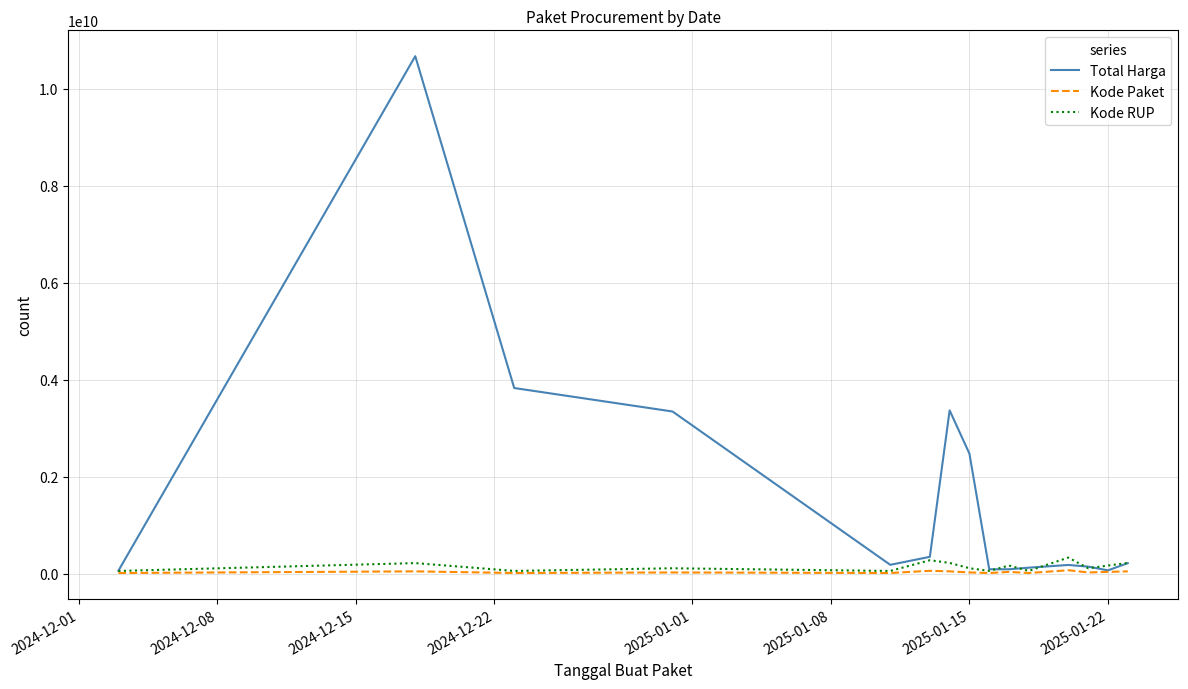

In Kode Paket, how many points are higher than both neighbors (excluding endpoints)?

5